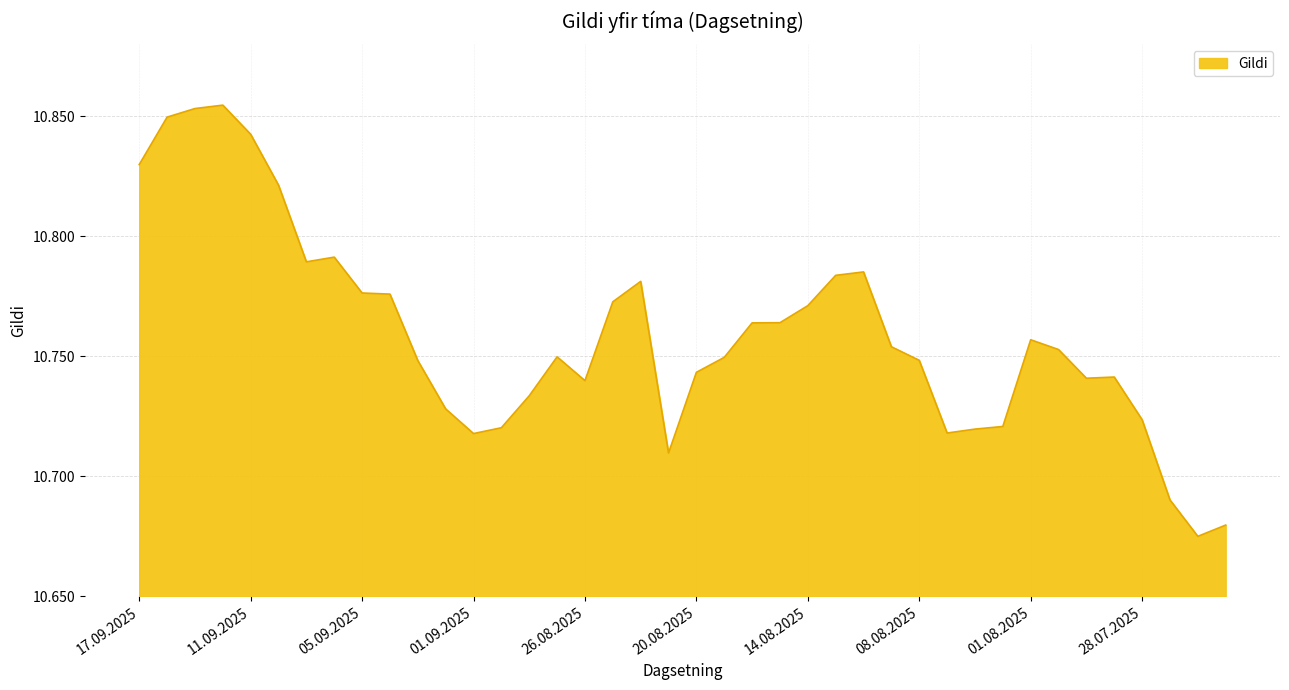

Count the values in the range 10 to 11.

40